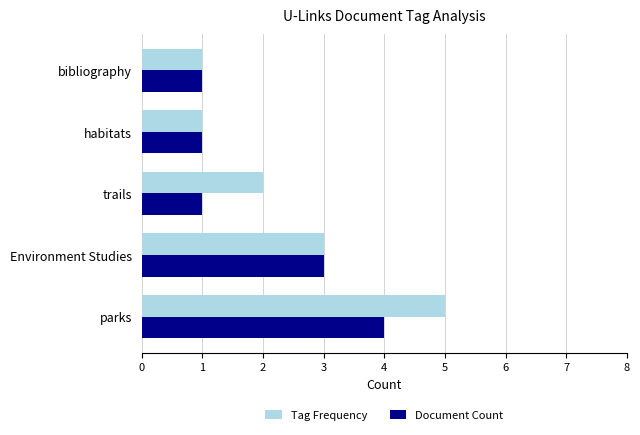

Rank the series by their maximum value, from highest to lowest.

Tag Frequency, Document Count